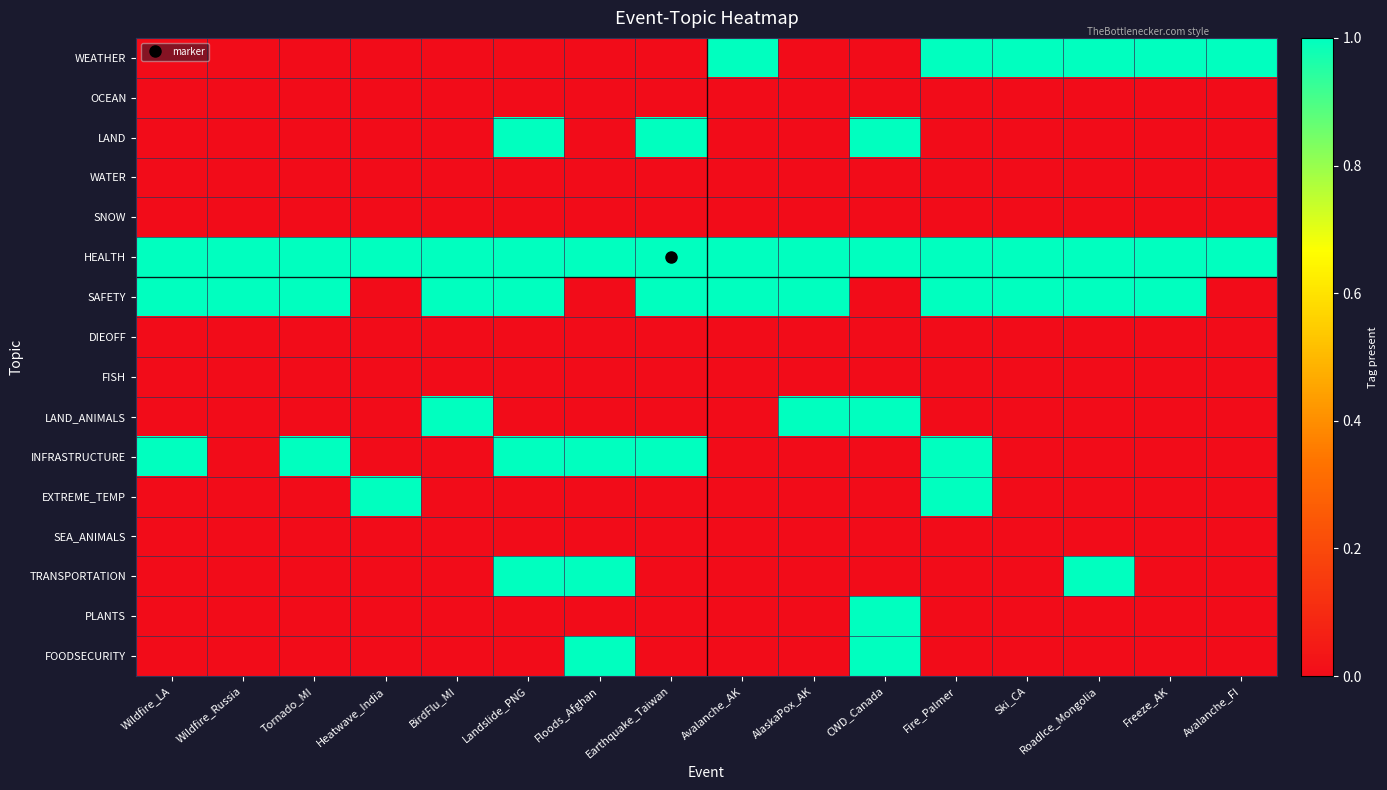

Between Earthquake_Taiwan and AlaskaPox_AK, which series saw the biggest shift?

LAND